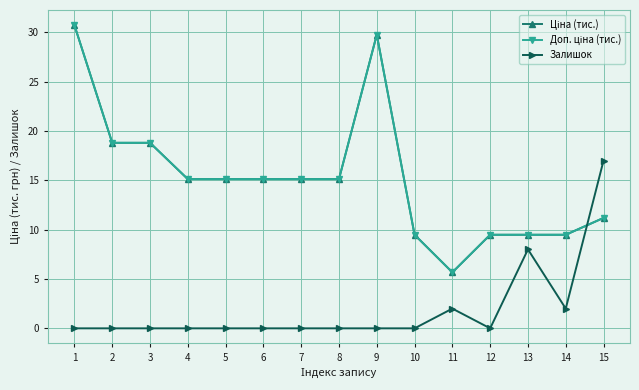

Which series has the largest range (max minus min)?

Ціна (тис.)